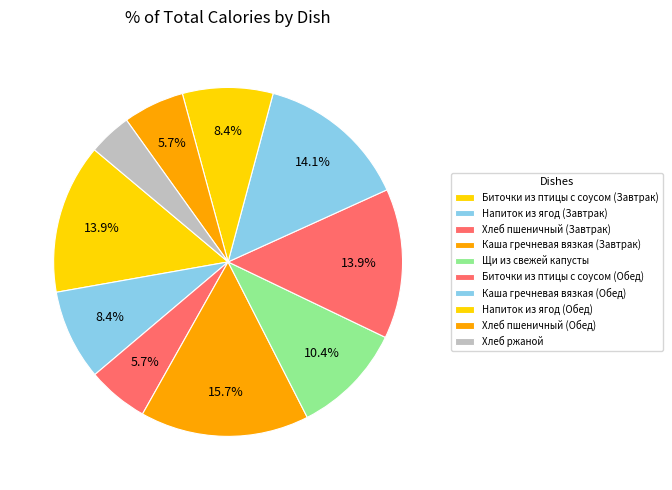

To the nearest percent, what portion does Щи из свежей капусты represent?

10%